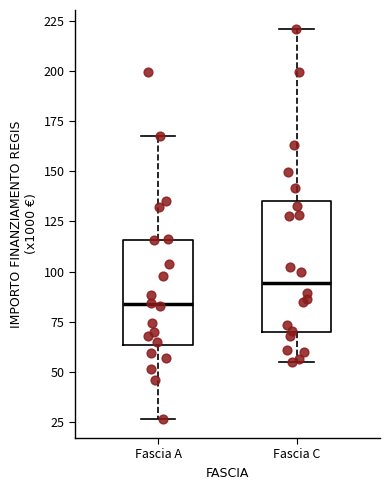

Reading left to right, transcribe this box plot: for each box, give where its median line is, the range the box spans, and where its two whiskers end, as read against the y-axis. The values are not printed on the chart, so give them approximately, as read against the axis.

Fascia A: median 85, box 65 to 115, whiskers 25 to 170
Fascia C: median 95, box 70 to 135, whiskers 55 to 220